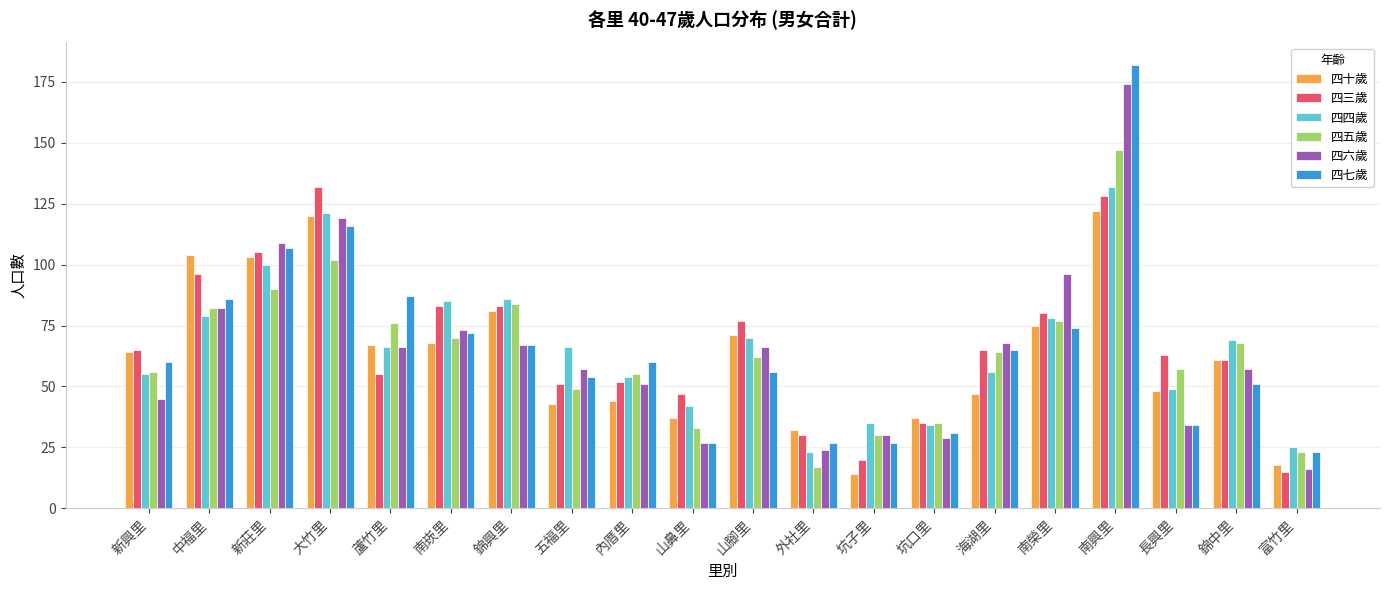

At which category is the sum across all series the highest?

南興里